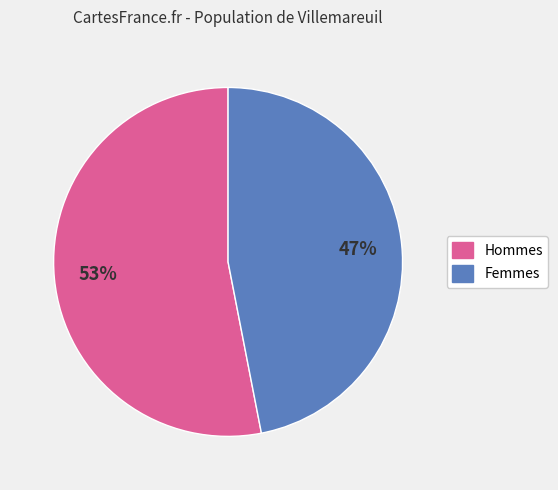

To the nearest percent, what is the difference between the largest and smallest slice percentages?

6%